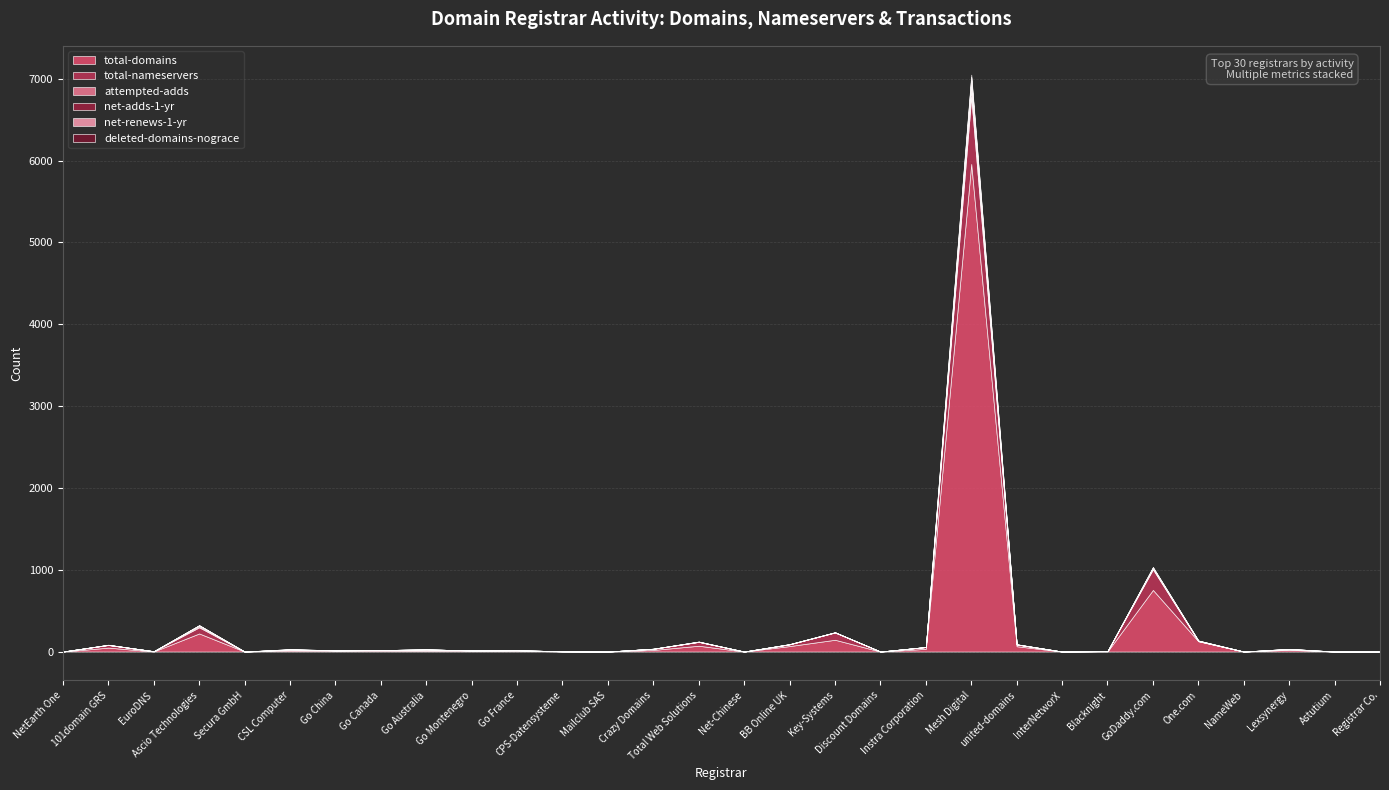

The total-domains series shows 1 at CPS-Datensysteme. True or false?

True